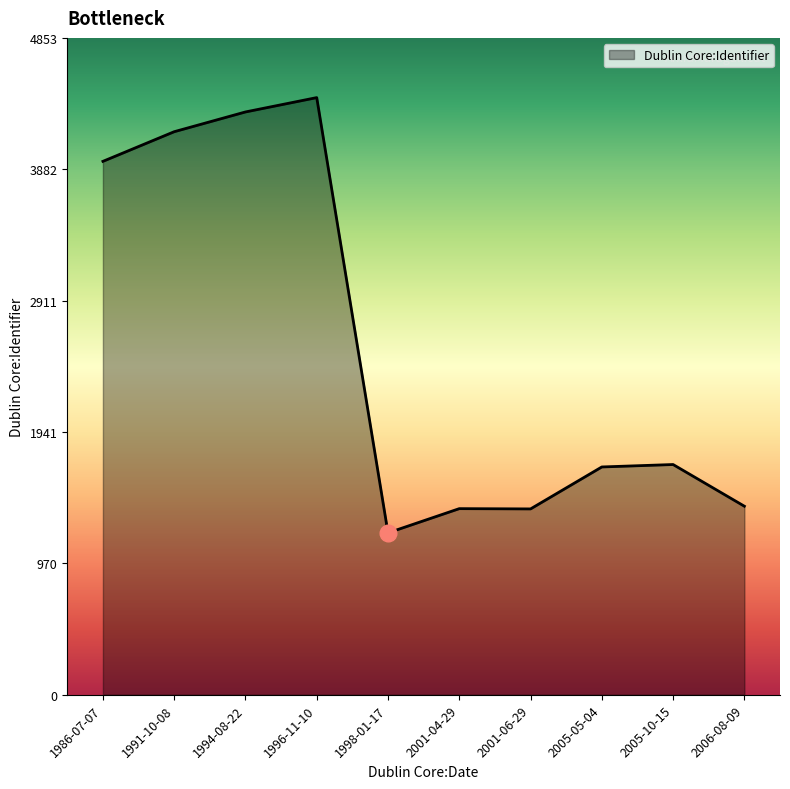

Read the value at 1991-10-08, to the nearest 100.

4200